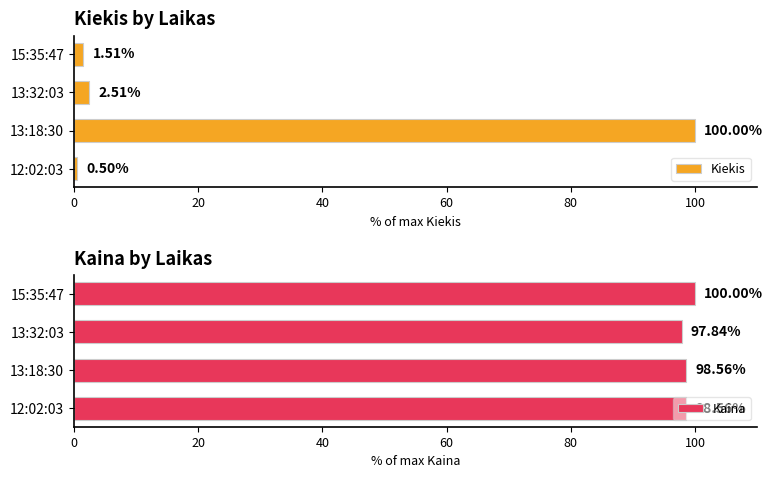

How many values in the Kiekis series are below 2?

2